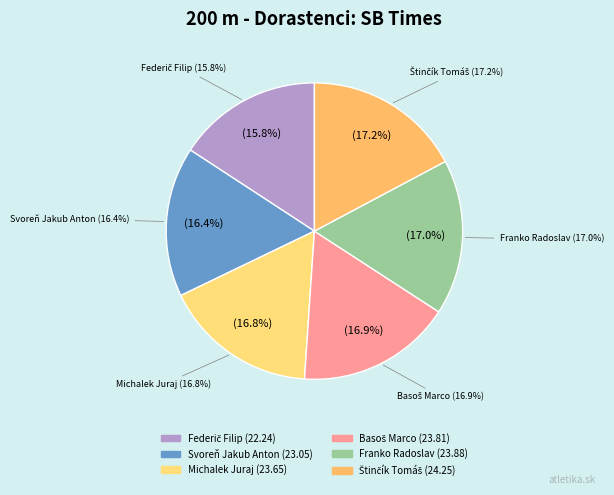

How many segments does this pie chart have?

6